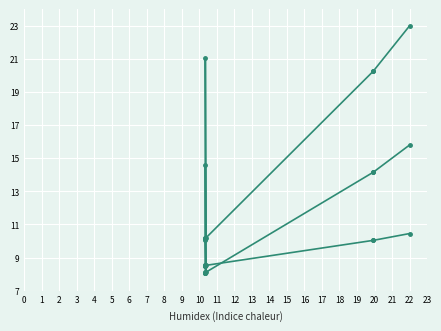

The value of id (scaled) at 2 is 8.1. True or false?

True